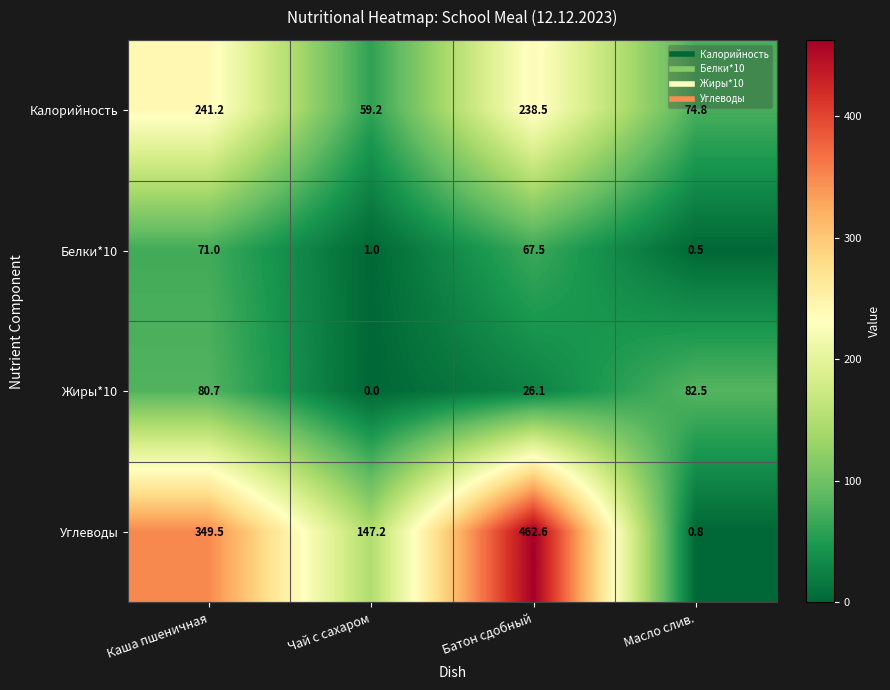

True or false: Белки*10 has a value of 112.5 at Каша пшеничная.

False